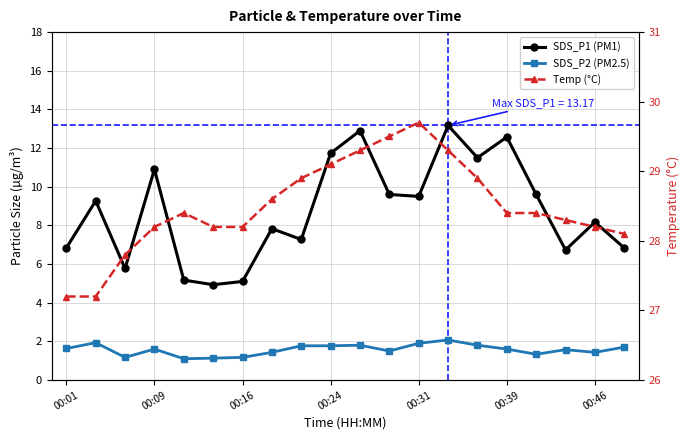

List the series in order of their peak value, lowest first.

SDS_P2 (PM2.5), SDS_P1 (PM1), Temp (°C)